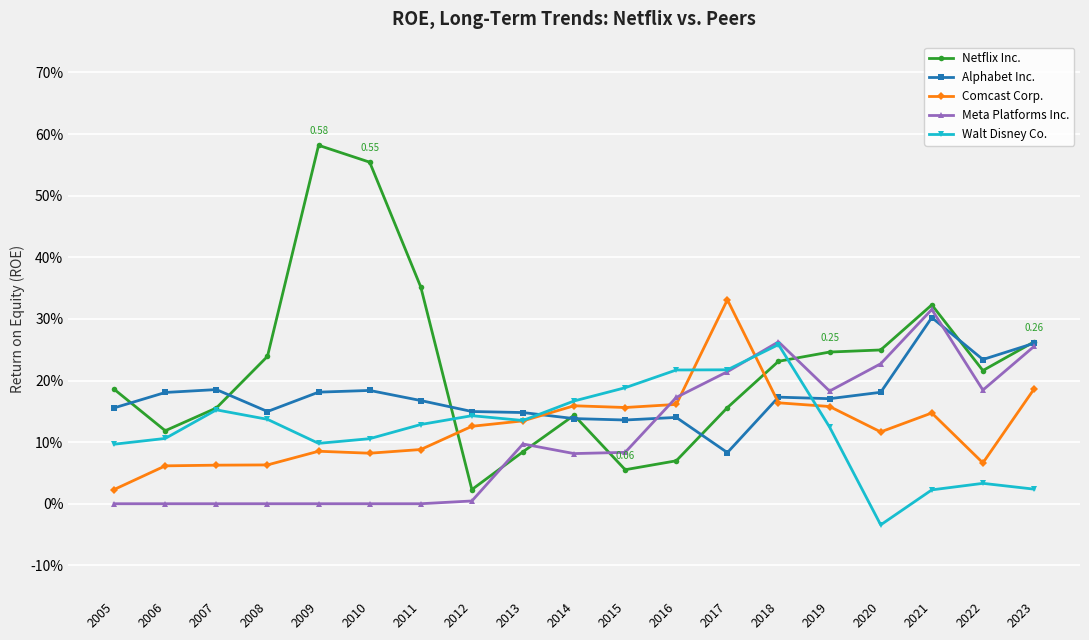

Does the chart display data point markers on the line(s)?

Yes